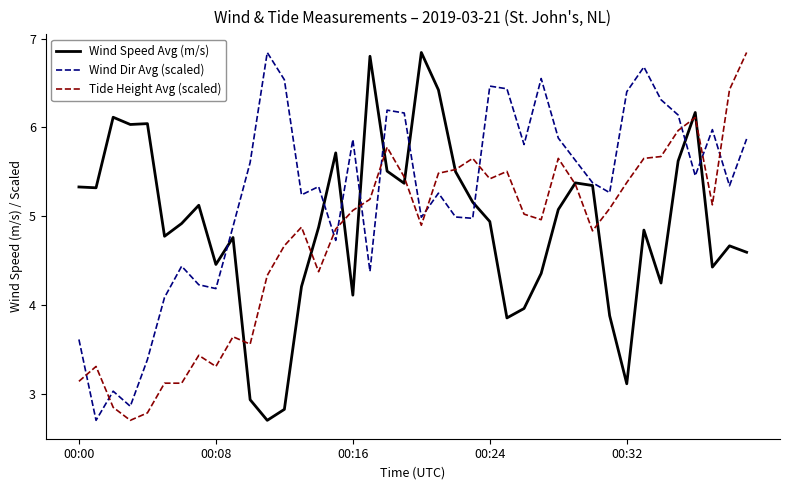

How many values in the Tide Height Avg (scaled) series are below 5?

19